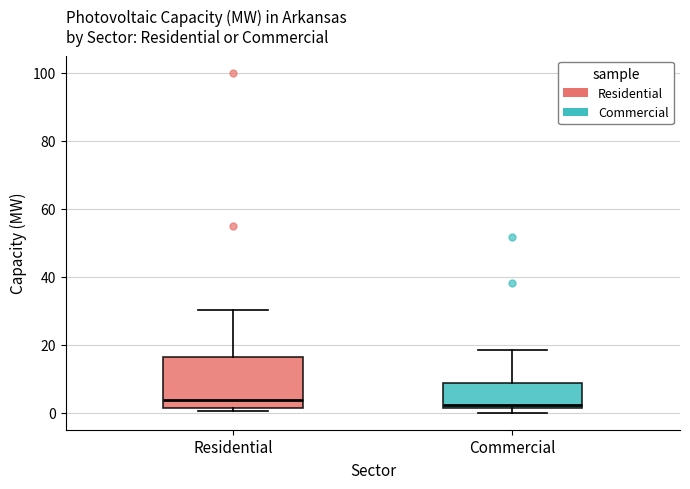

Reading left to right, read every box against the y-axis: the position of its median line, the range the box covers, and the ends of its whiskers. The values are not printed on the chart, so give them approximately, as read against the axis.

Residential: median 4, box 2 to 16, whiskers 0 to 30
Commercial: median 2 (just above the box's lower edge), box 2 to 8, whiskers 0 to 18